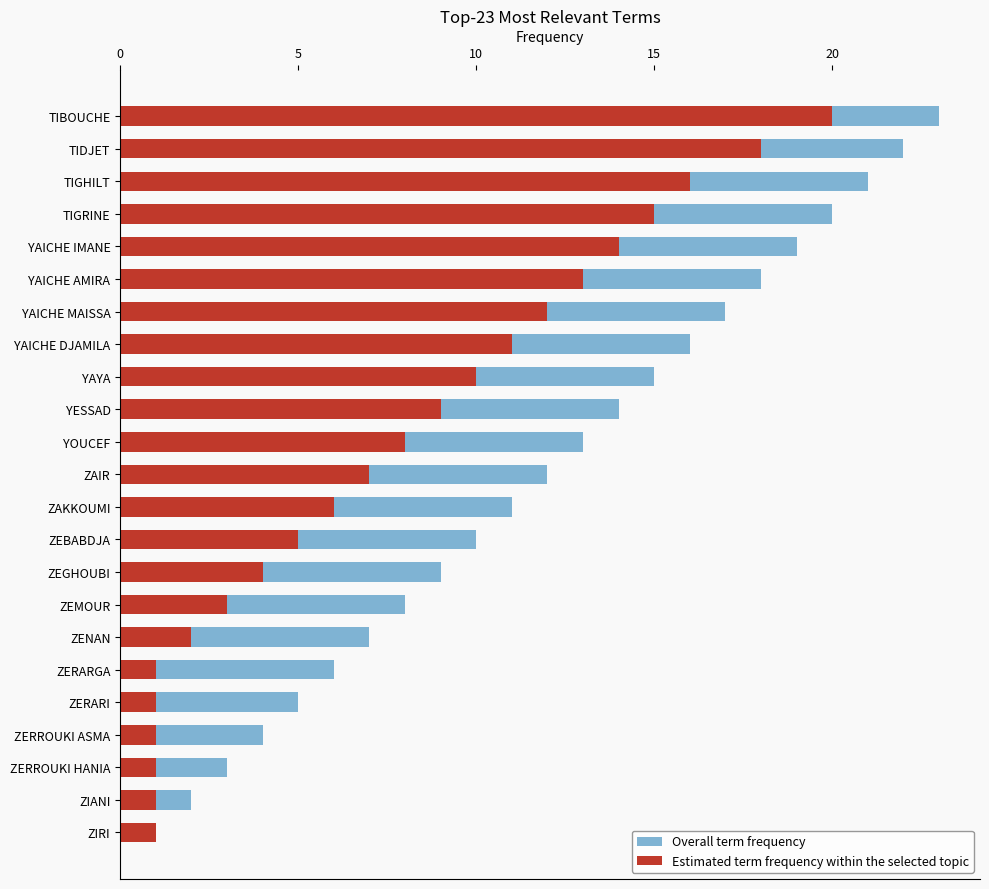

Is it true that Overall term frequency equals 12 at ZAIR?

True